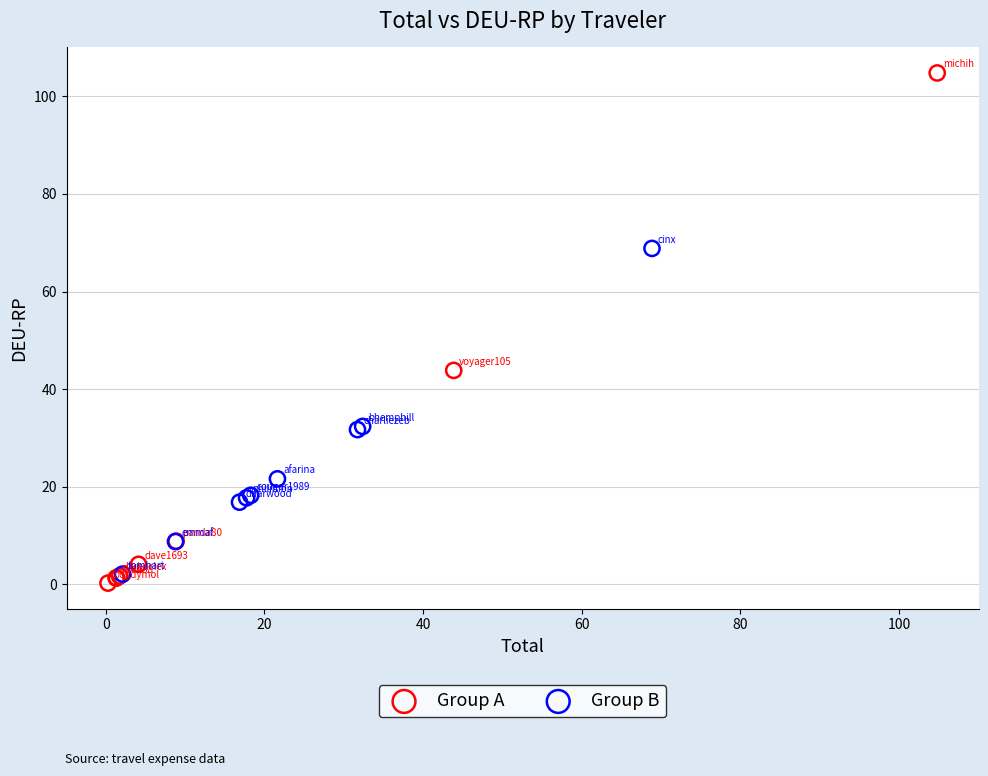

Which series contains the highest Y value?

Group A